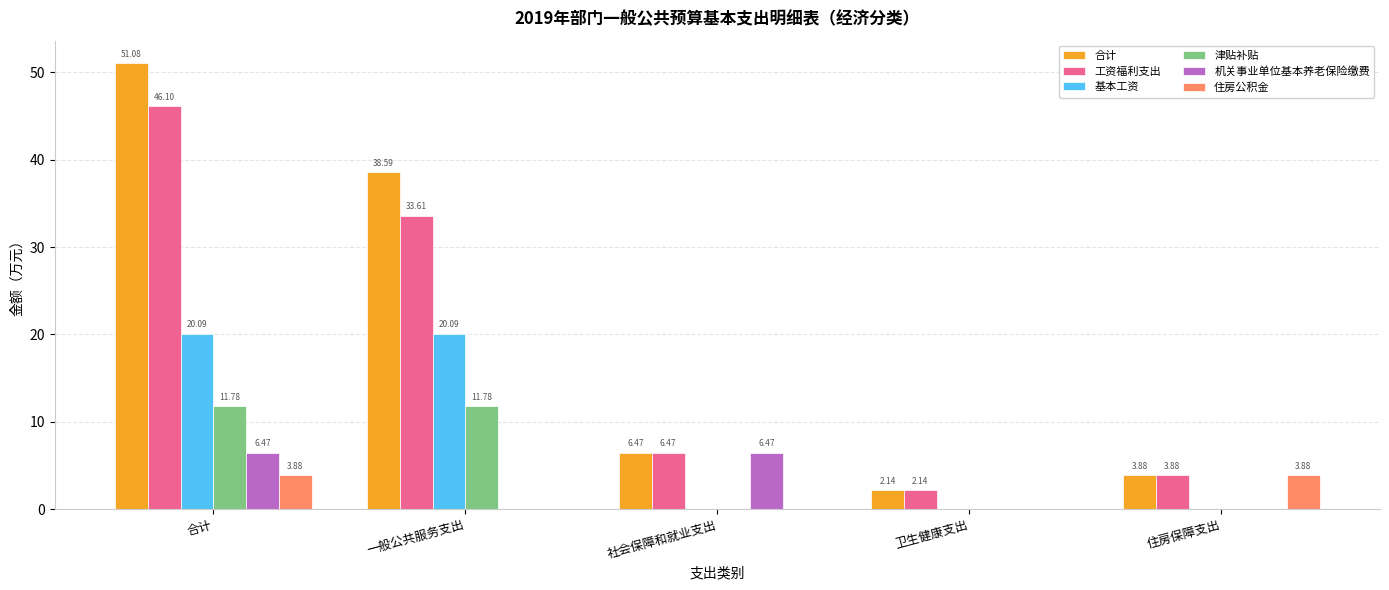

At which label is 工资福利支出 closest to 24?

一般公共服务支出